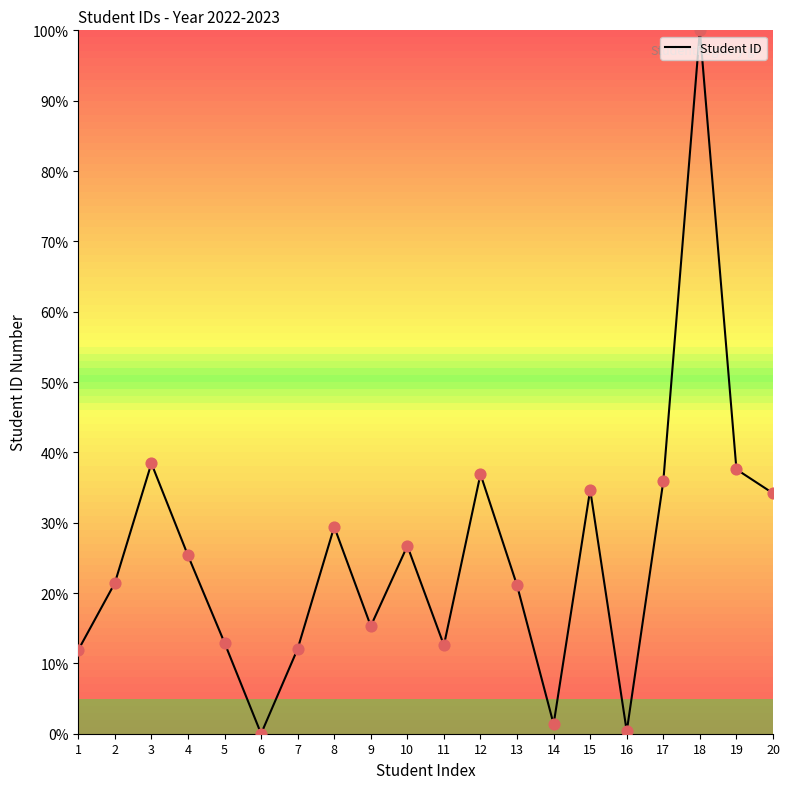

Which has a higher value, 11 or 4?

4